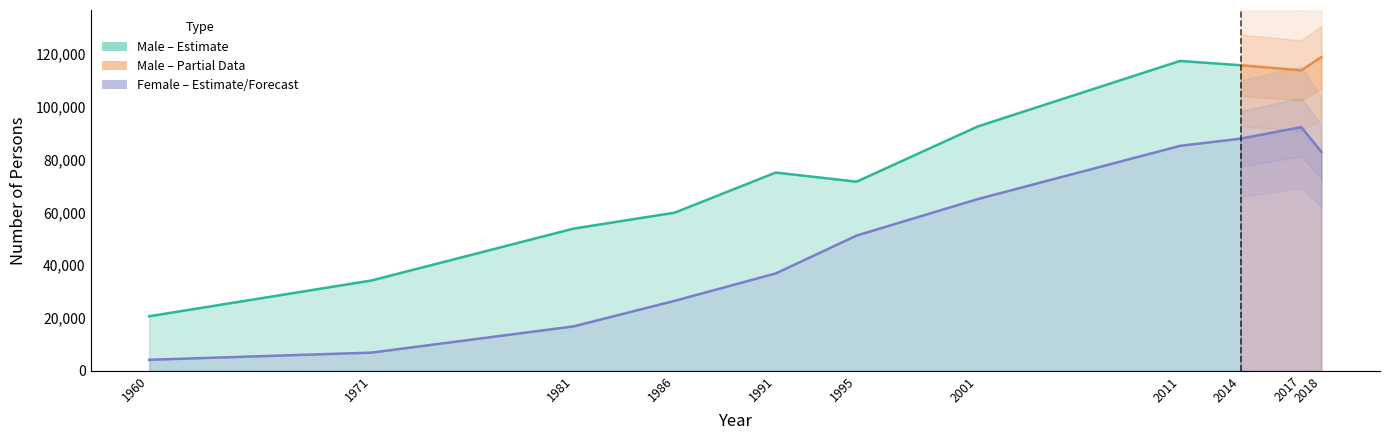

True or false: Male has more than 2 points higher than both neighbors.

False